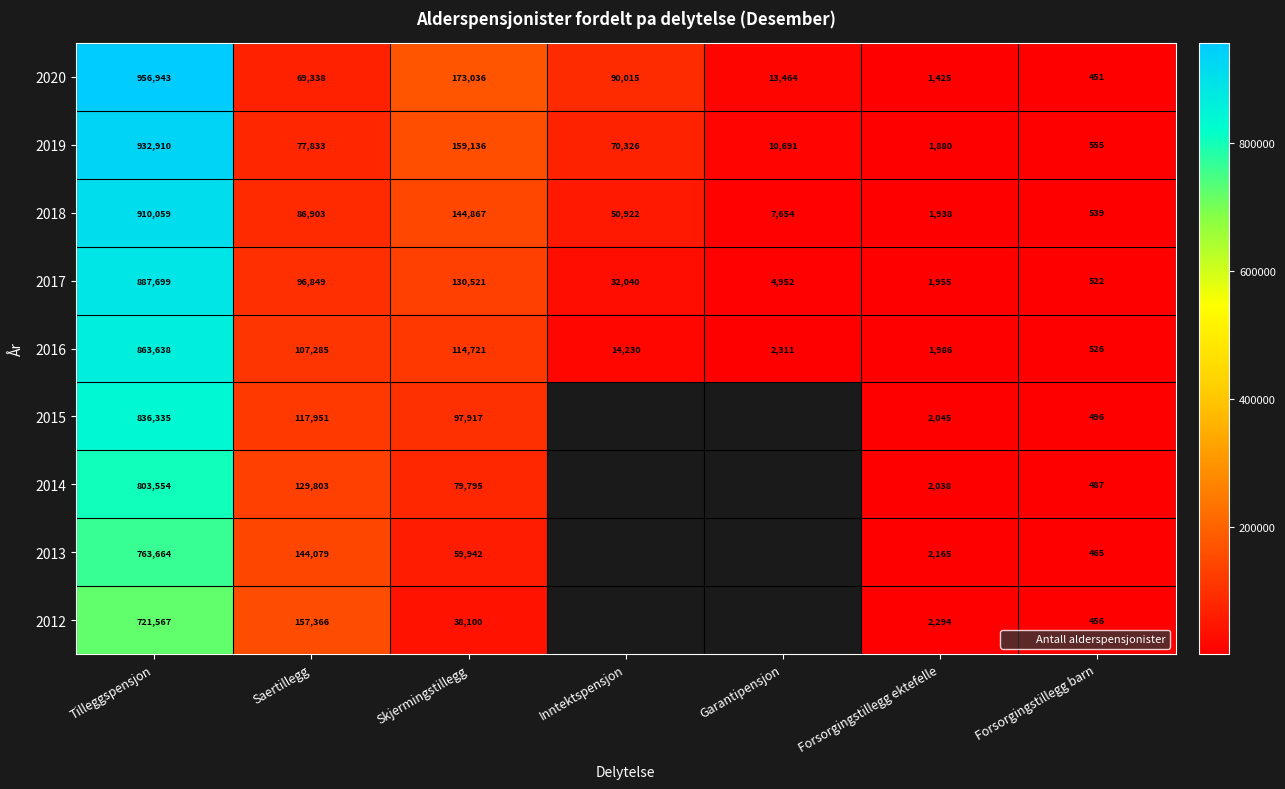

What is the smallest value displayed?

451.0